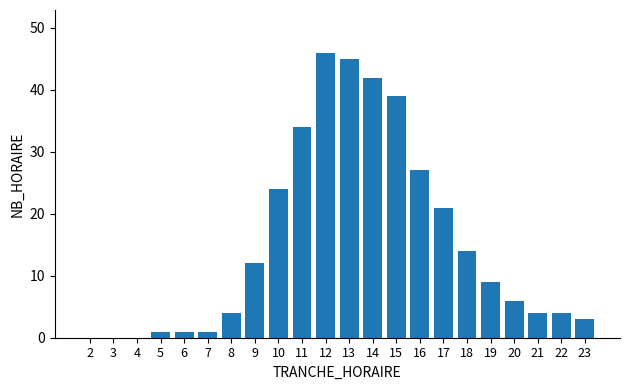

What is the sum of the values at 16 and 9?

39